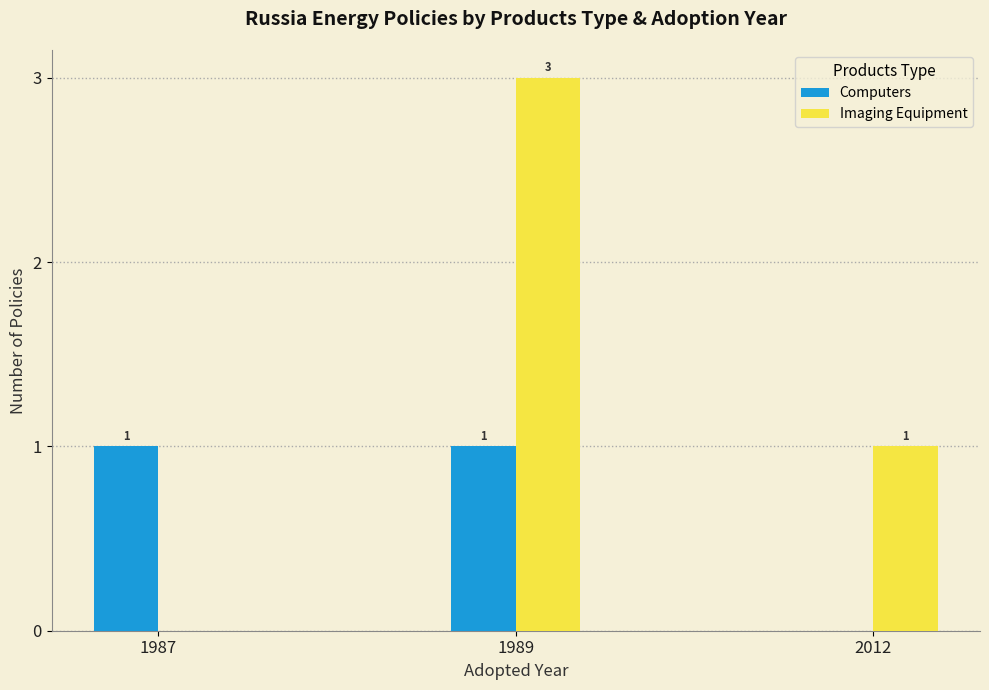

The Computers series shows 1 at 2012. True or false?

False